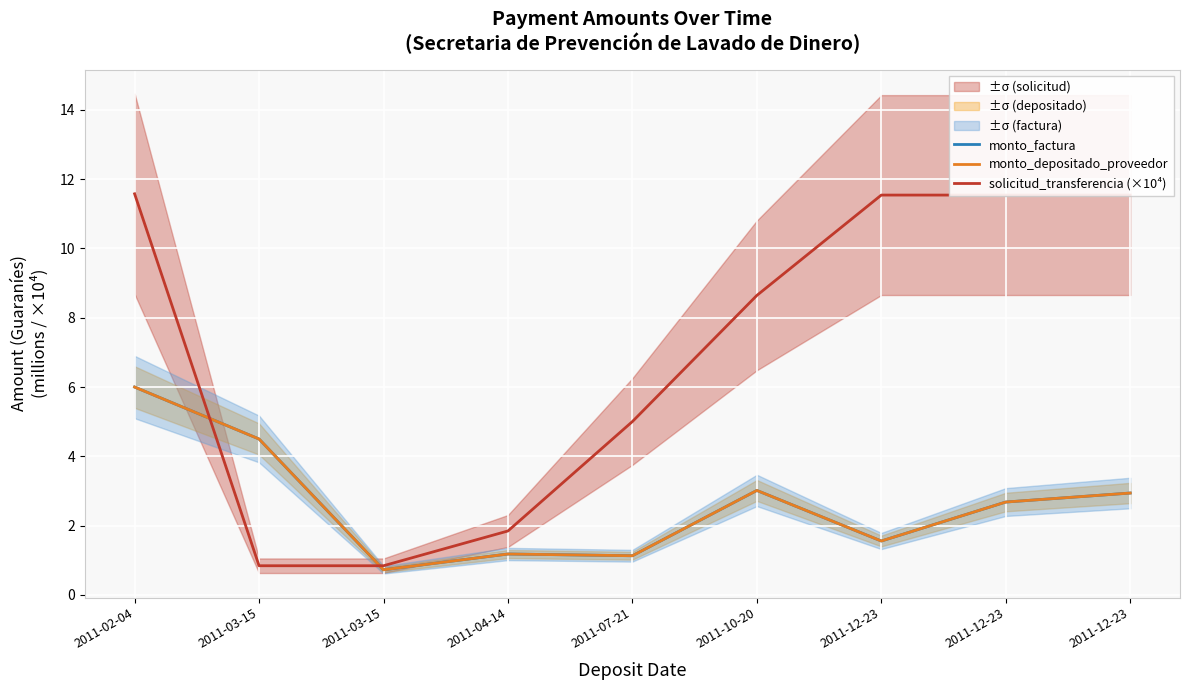

Reading left to right, what are all the values shown in this chart?

monto_factura: 6.0	4.5	0.7	1.2	1.1	3.0	1.6	2.7	2.9
monto_depositado_proveedor: 6.0	4.5	0.7	1.2	1.1	3.0	1.6	2.7	2.9
solicitud_transferencia (×10⁴): 11.6	0.8	0.8	1.8	5.0	8.6	11.5	11.5	11.5